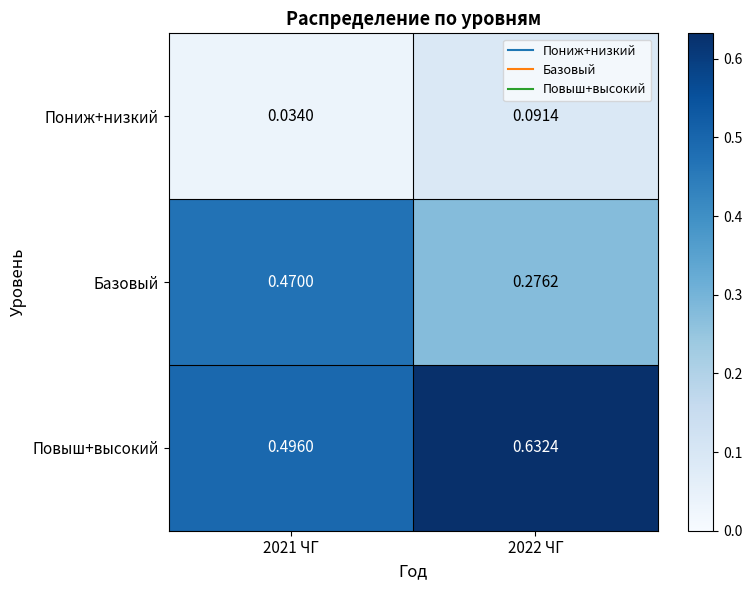

Rank the series by their average value, from lowest to highest.

Пониж+низкий, Базовый, Повыш+высокий